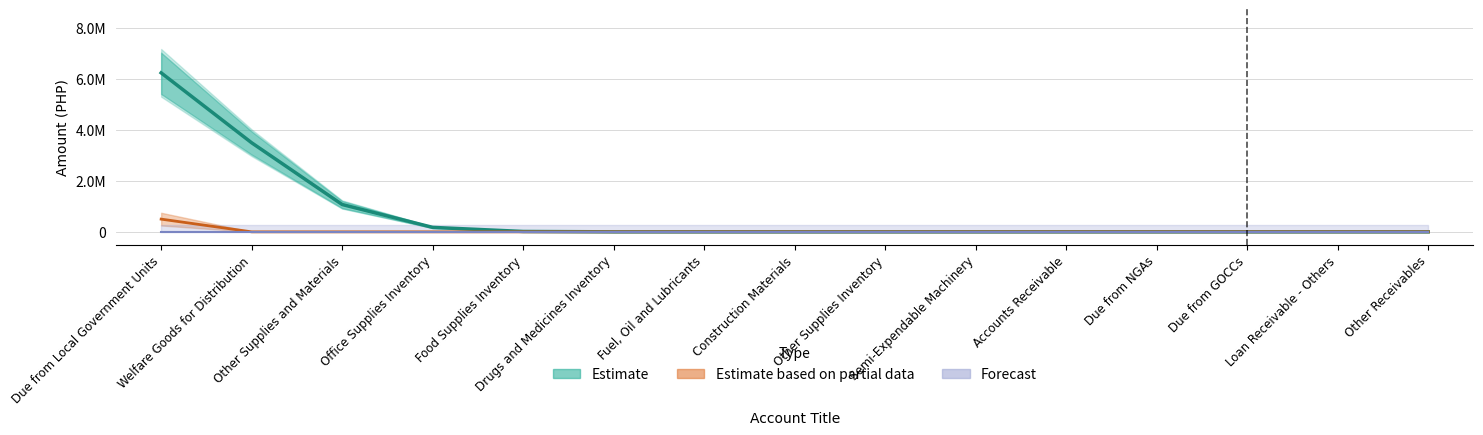

What is the maximum value shown in the chart?

6241178.7